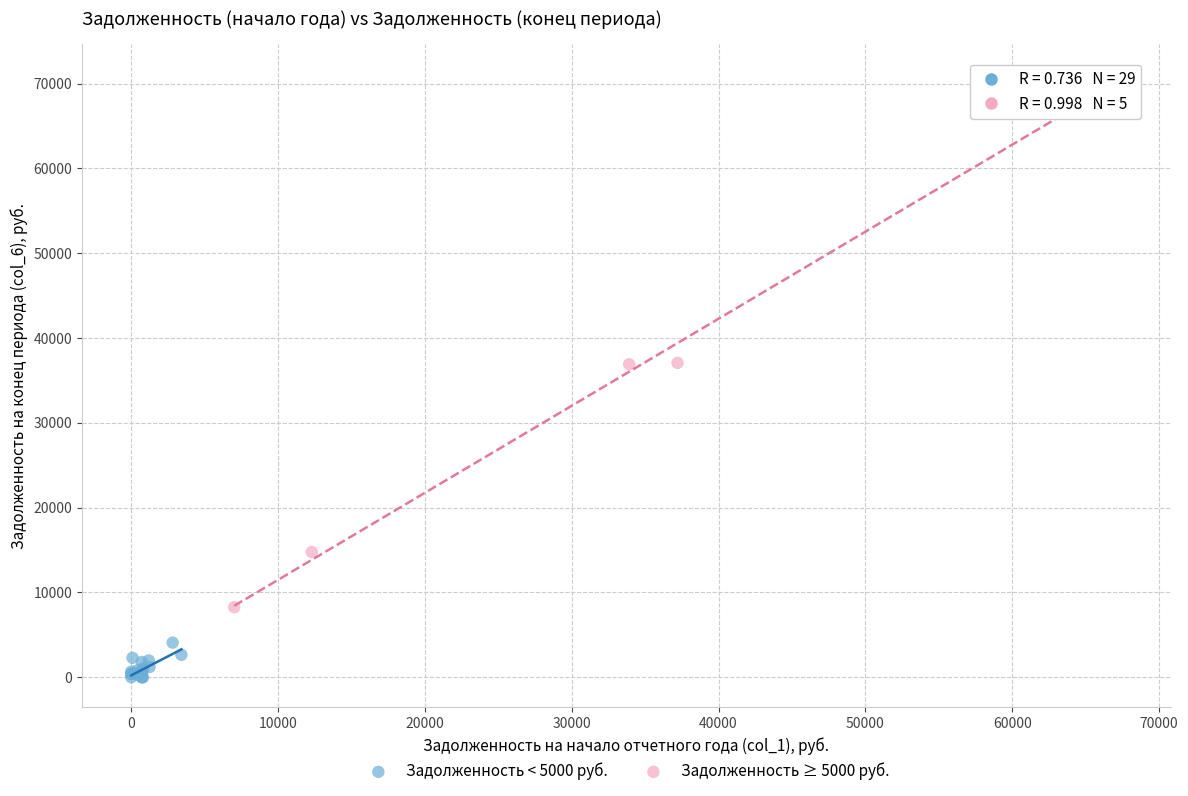

Which series reaches the minimum Y coordinate?

Задолженность < 5000 руб.